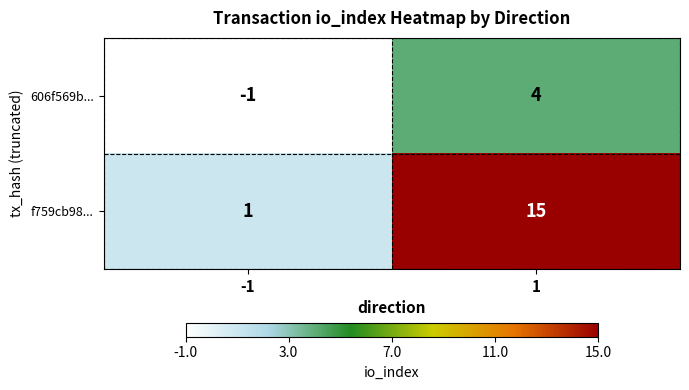

Which label corresponds to the largest value in the chart?

1